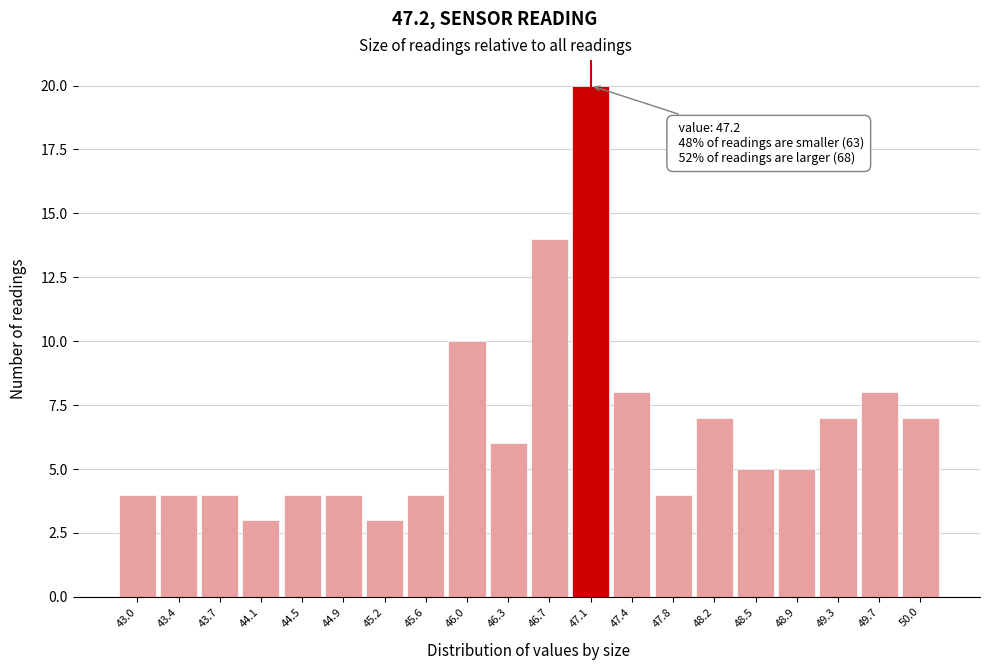

Reading left to right, transcribe all the data shown in this chart.

43.0=4	43.4=4	43.7=4	44.1=3	44.5=4	44.9=4	45.2=3	45.6=4	46.0=10	46.3=6	46.7=14	47.1=20	47.4=8	47.8=4	48.2=7	48.5=5	48.9=5	49.3=7	49.7=8	50.0=7